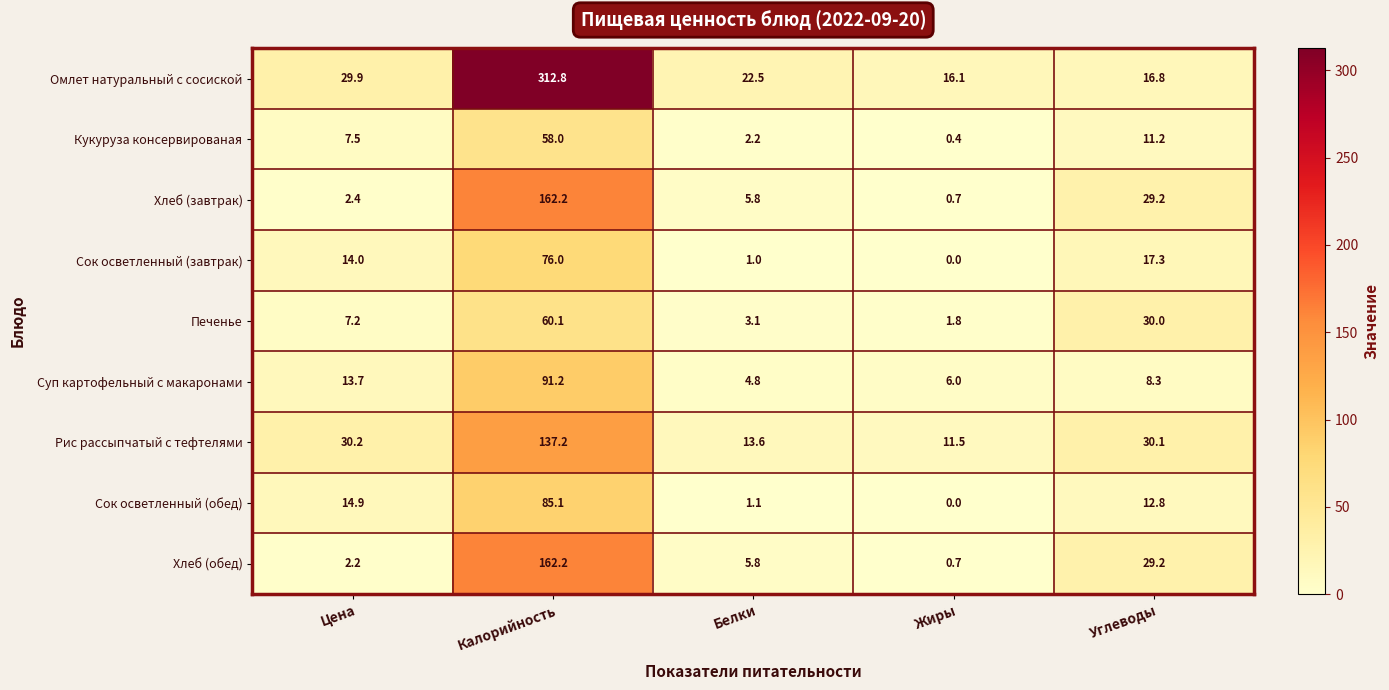

Which series has the largest total across all categories?

Омлет натуральный с сосиской